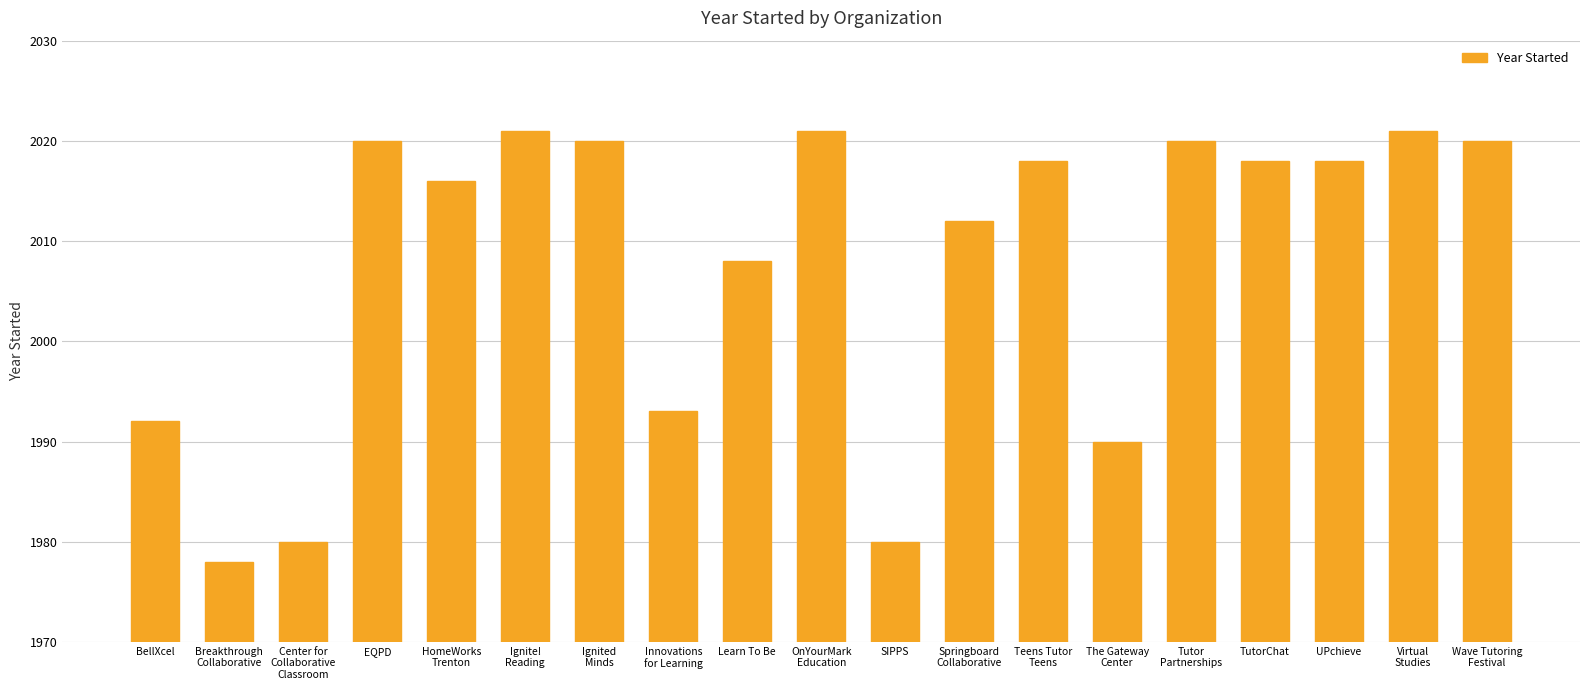

Reading left to right, transcribe all the data shown in this chart.

1992	1978	1980	2020	2016	2021	2020	1993	2008	2021	1980	2012	2018	1990	2020	2018	2018	2021	2020